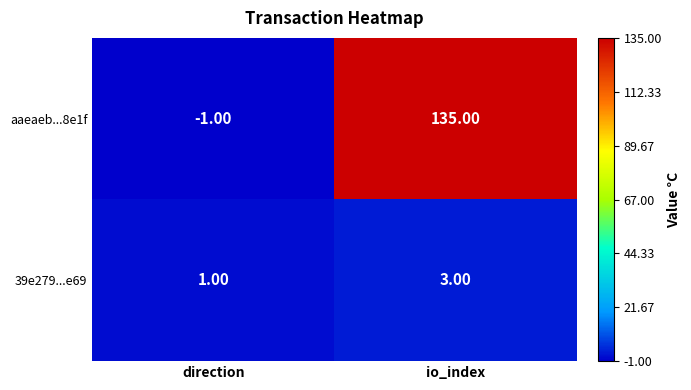

What is the spread (max minus min) of values at io_index?

132